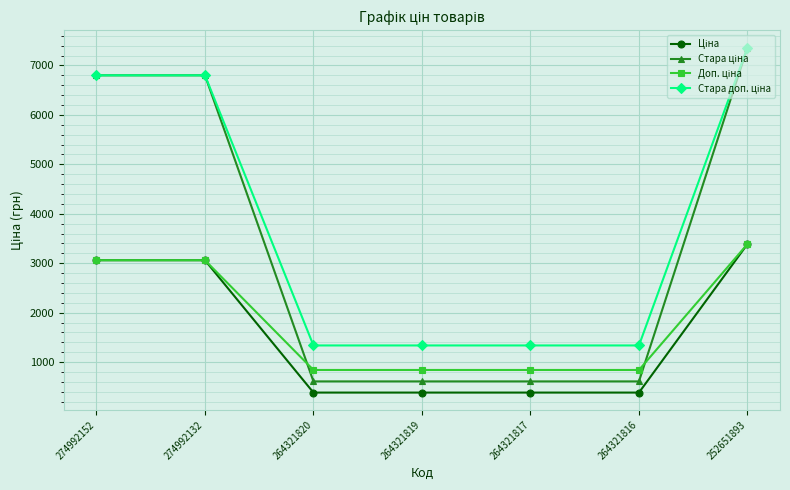

Which category has the highest value across all series?

252651893